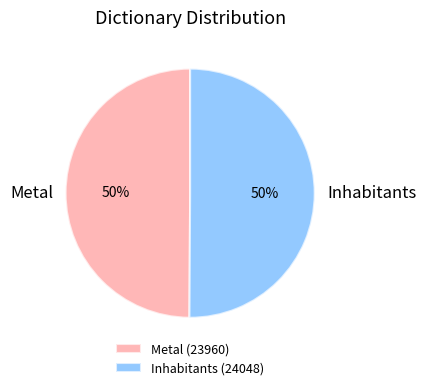

Combined, do Inhabitants and Metal account for over 50%?

Yes